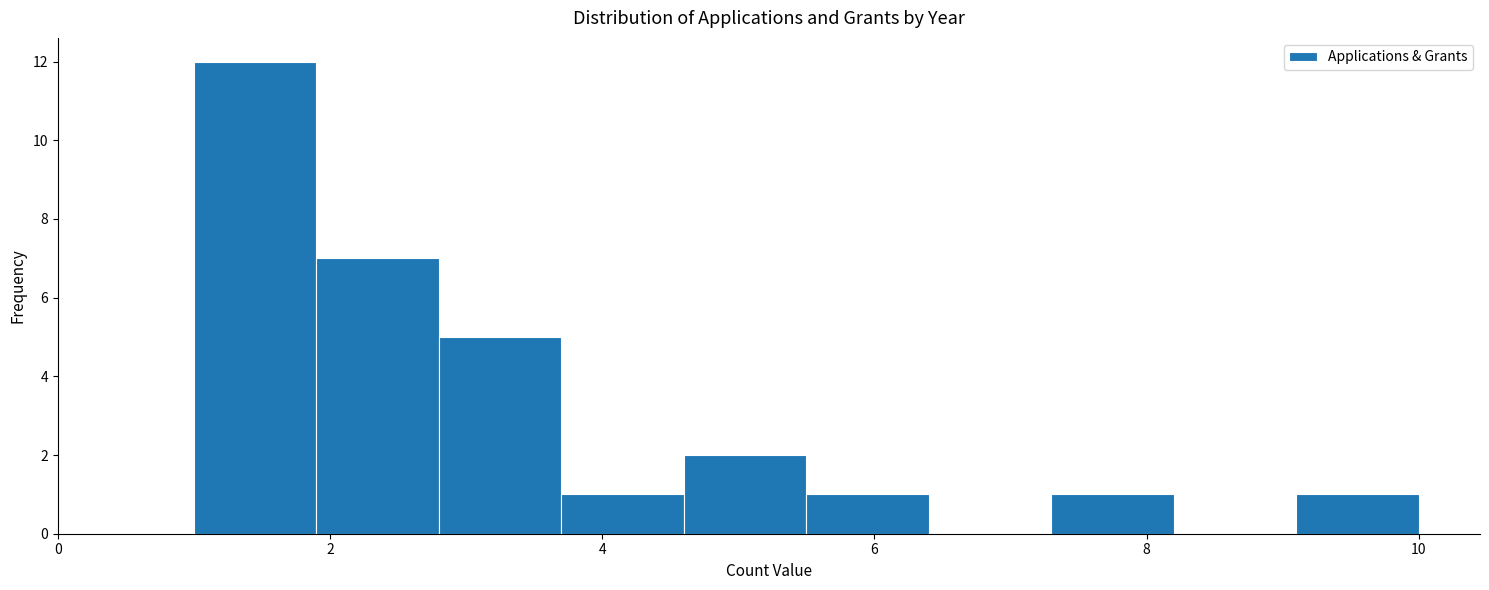

Over which range of the x-axis is the bar tallest?

1.0 to 1.9